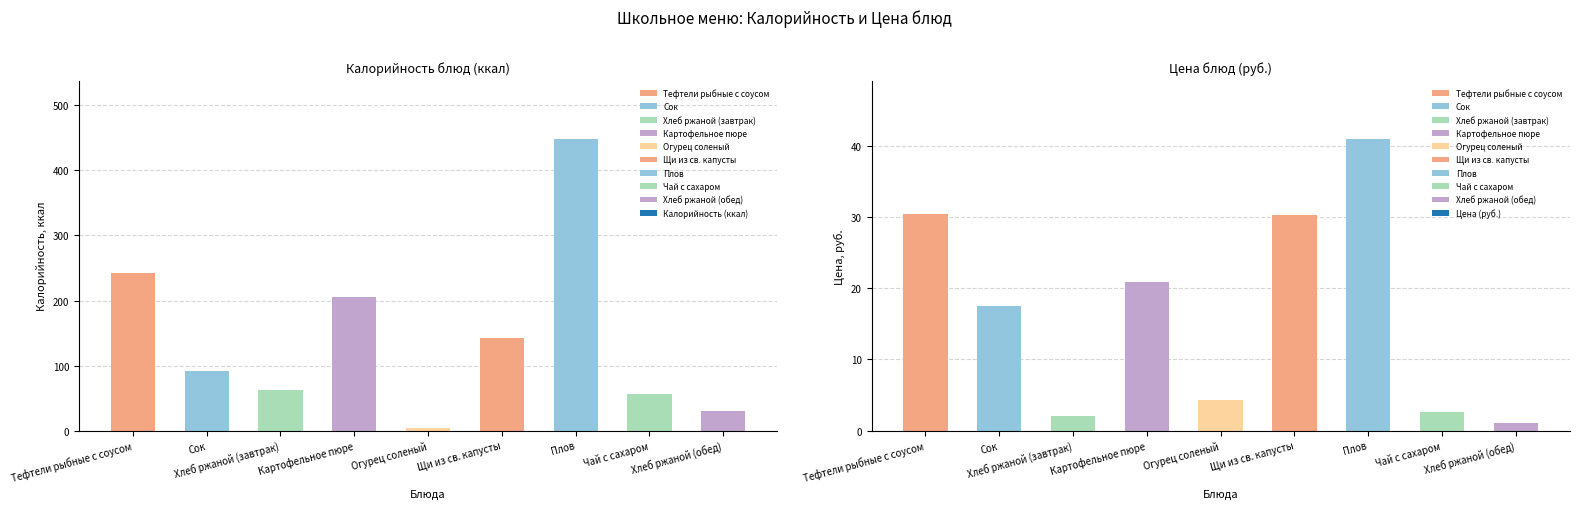

The Калорийность series shows 91.0 at Сок. True or false?

True